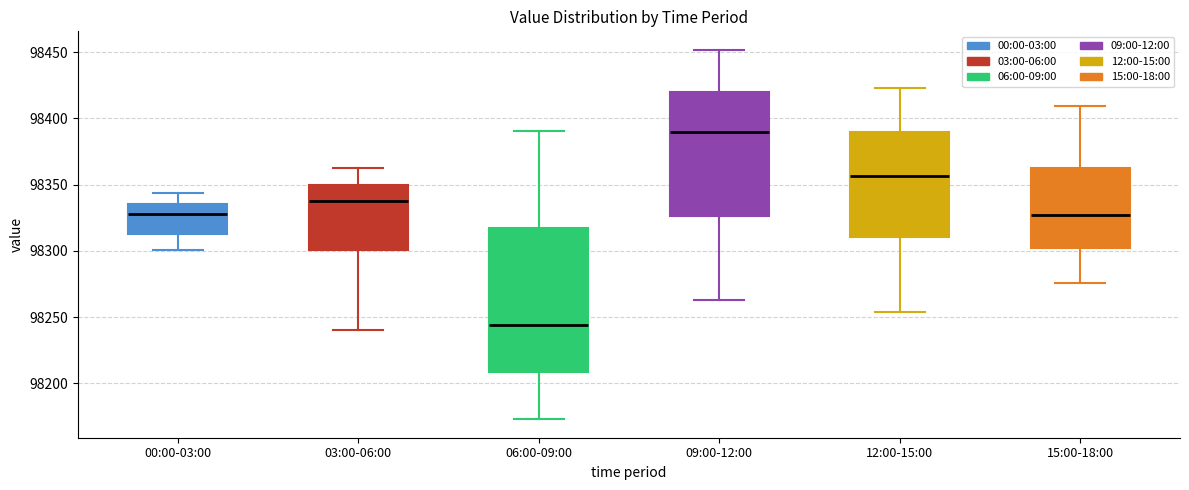

Where does the lower whisker of the box for 06:00-09:00 end on the y-axis? The values are not printed on the chart, so give them approximately, as read against the axis.

98175